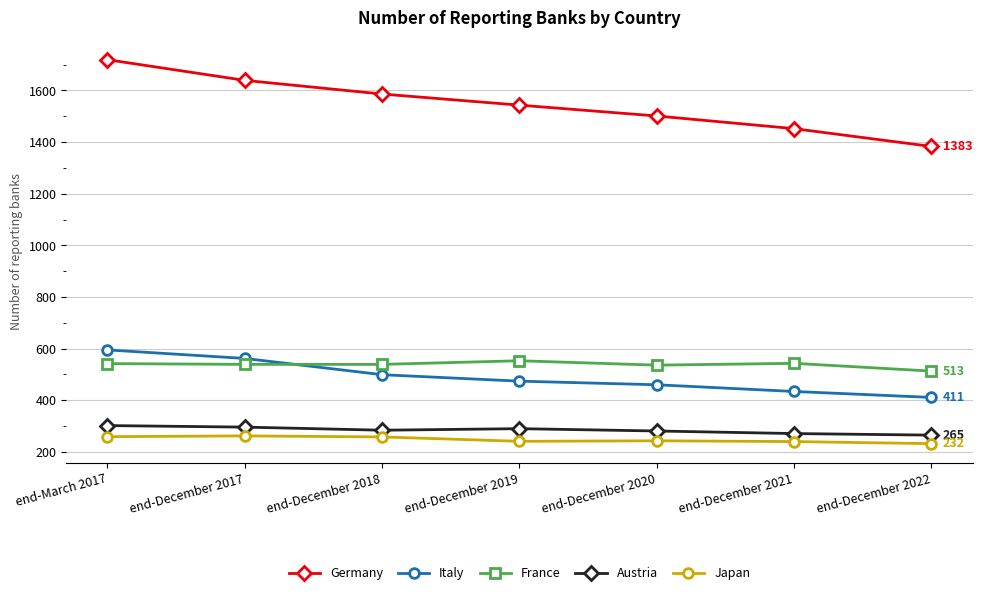

What is the sum of all Japan values?

1735